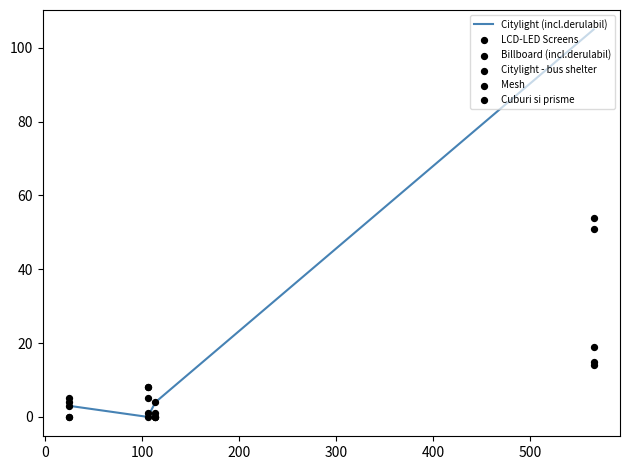

What are all the series names shown in the legend?

Citylight (incl.derulabil), LCD-LED Screens, Billboard (incl.derulabil), Citylight - bus shelter, Mesh, Cuburi si prisme